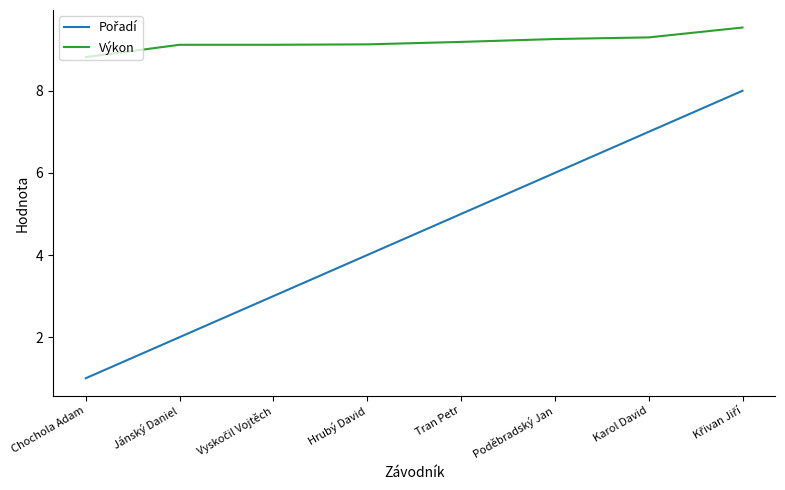

The Výkon series shows 9.3 at Karol David. True or false?

True